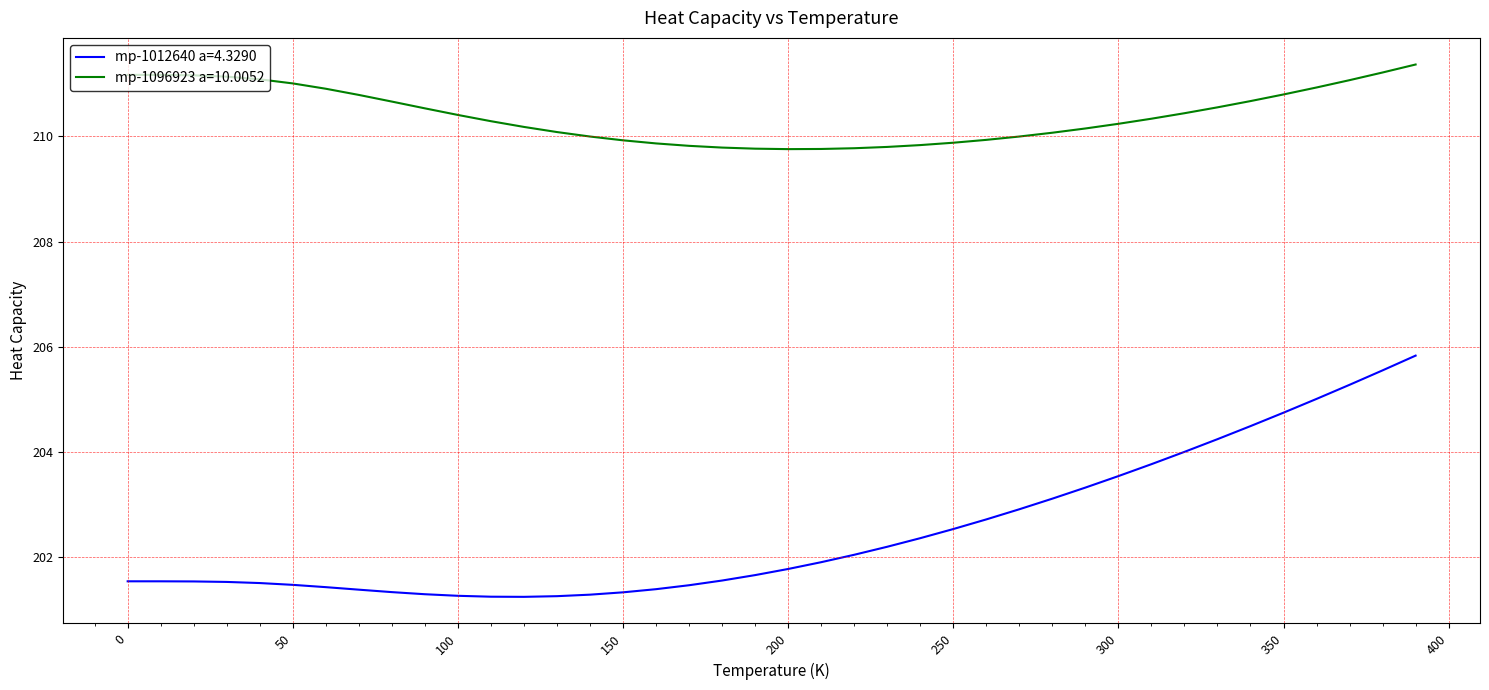

True or false: mp-1096923 a=10.0052 and mp-1012640 a=4.3290 cross at least once.

False